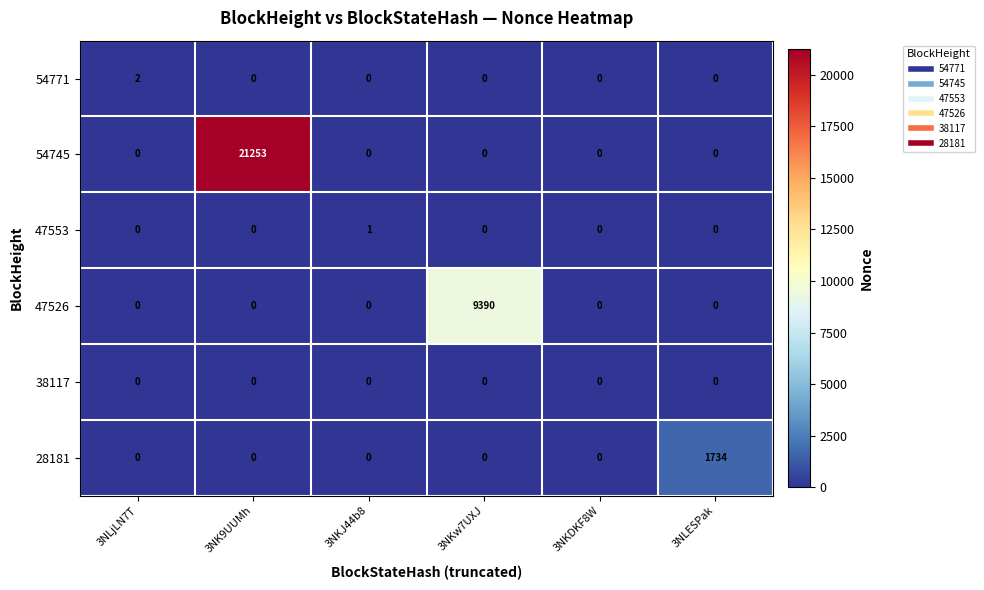

What is the maximum value shown in the chart?

21253